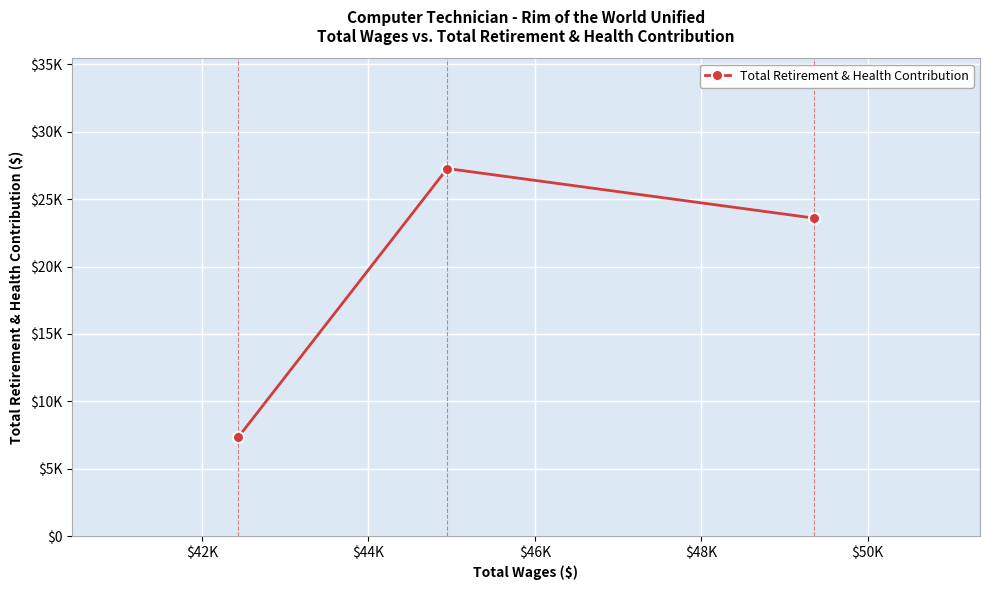

Does the chart display data point markers on the line(s)?

Yes